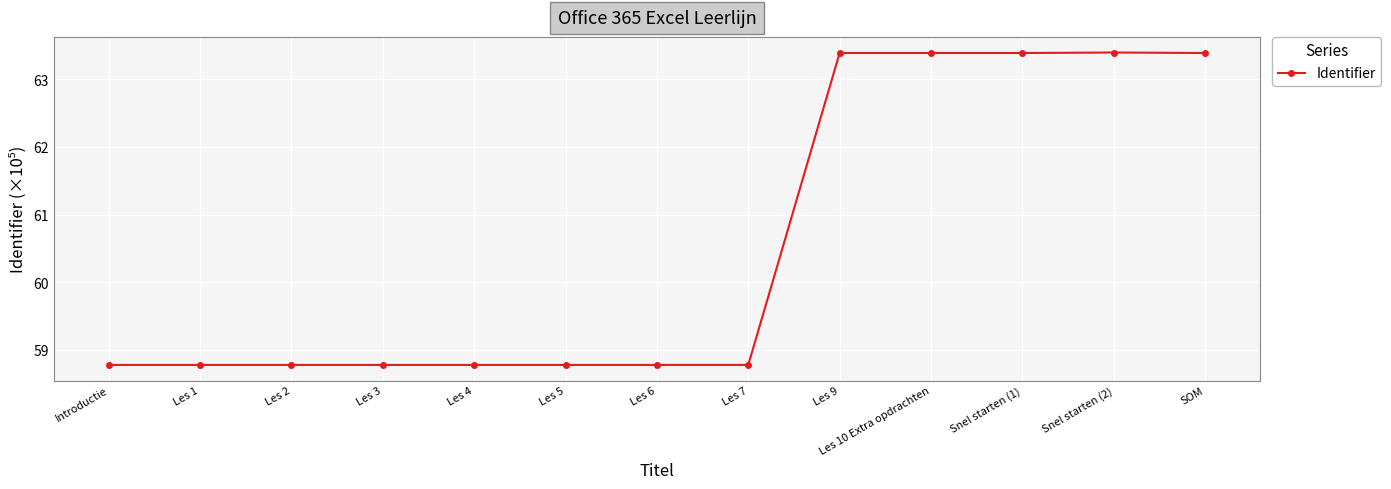

Which has a higher value, Les 2 or Les 9?

Les 9